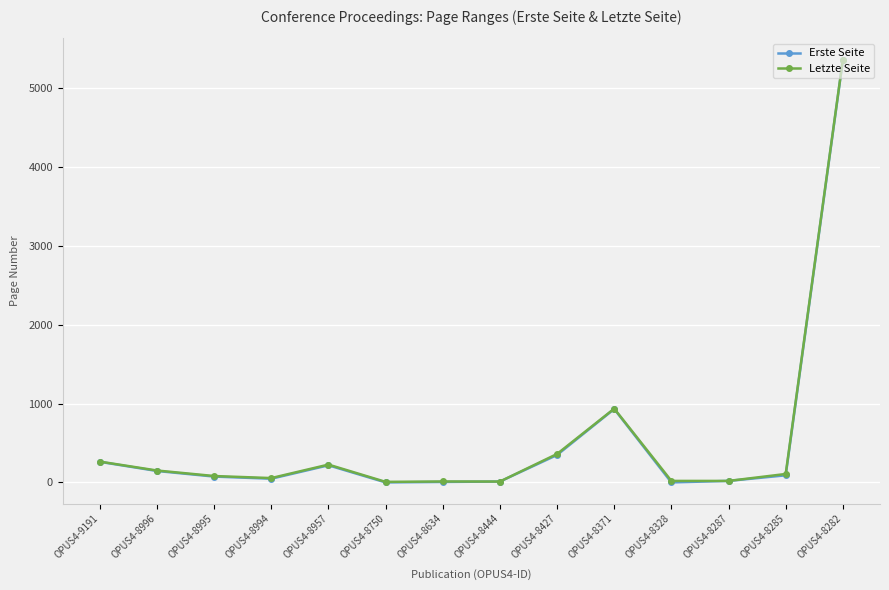

What is the highest value of the Erste Seite series?

5356